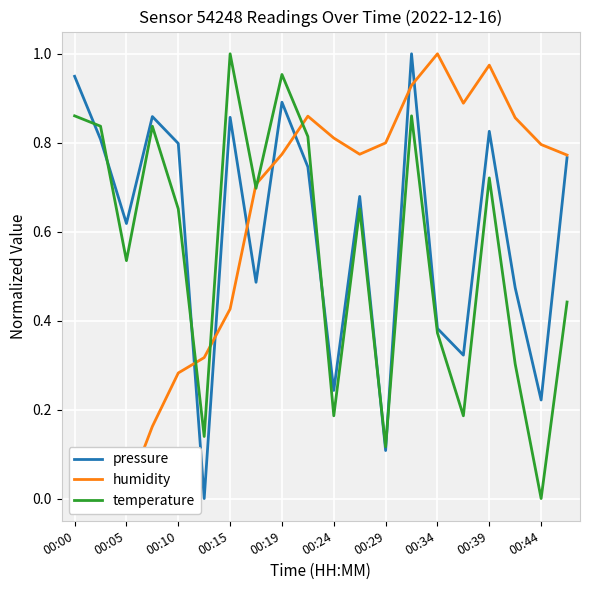

The temperature series shows 0.4 at 00:44. True or false?

False